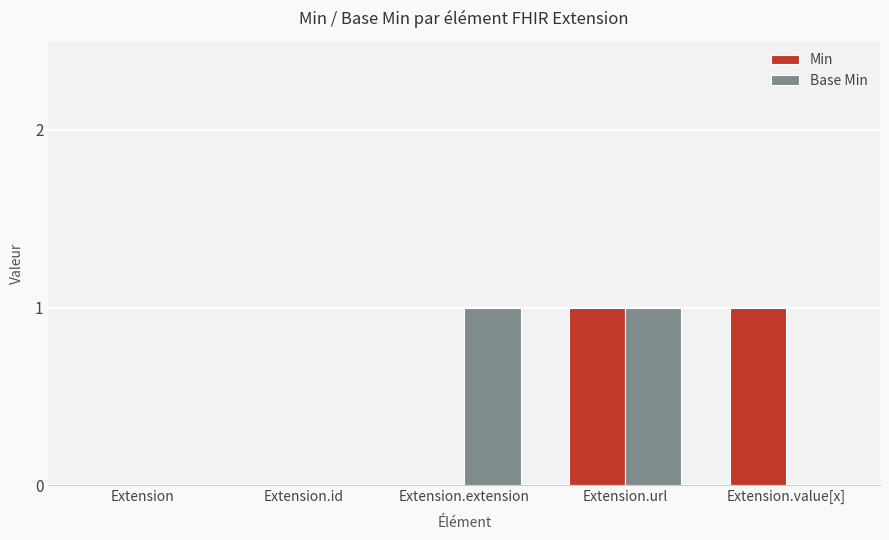

Reading left to right, transcribe all the data shown in this chart.

Min: Extension=0	Extension.id=0	Extension.extension=0	Extension.url=1	Extension.value[x]=1
Base Min: Extension=0	Extension.id=0	Extension.extension=1	Extension.url=1	Extension.value[x]=0